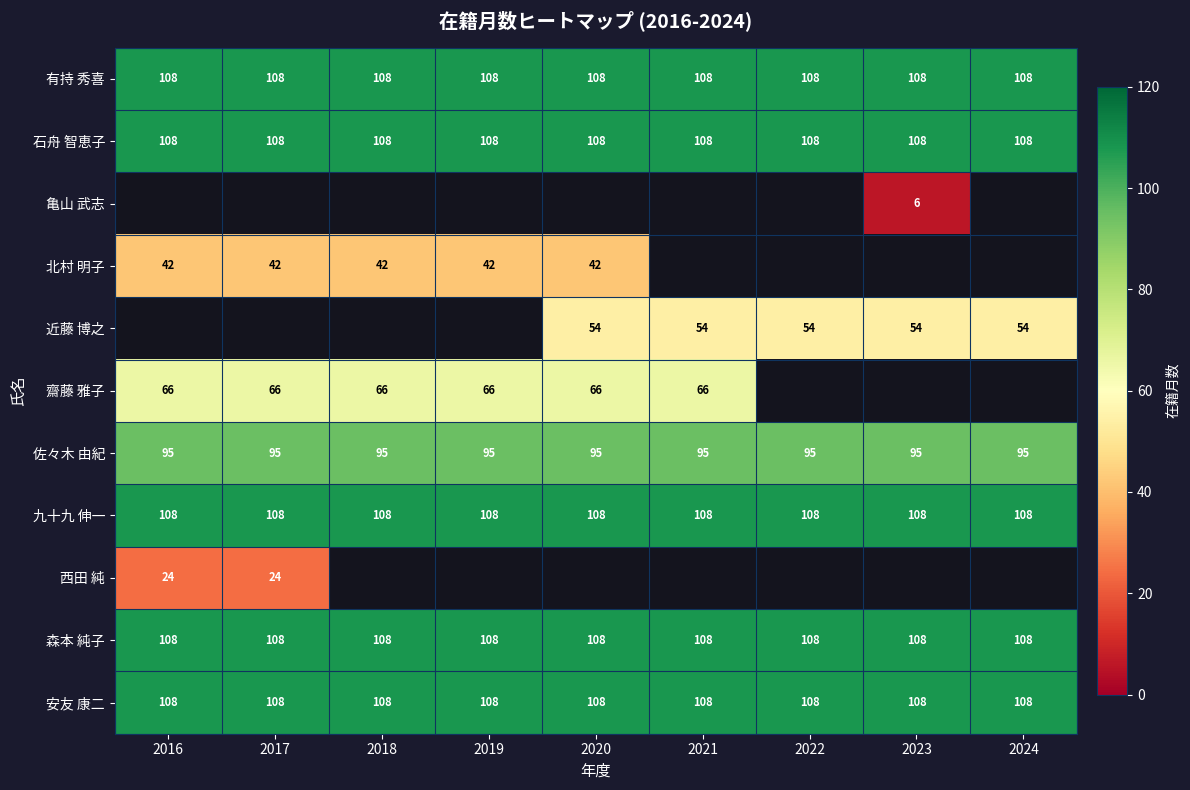

The 安友 康二 series shows 163.4 at 2017. True or false?

False